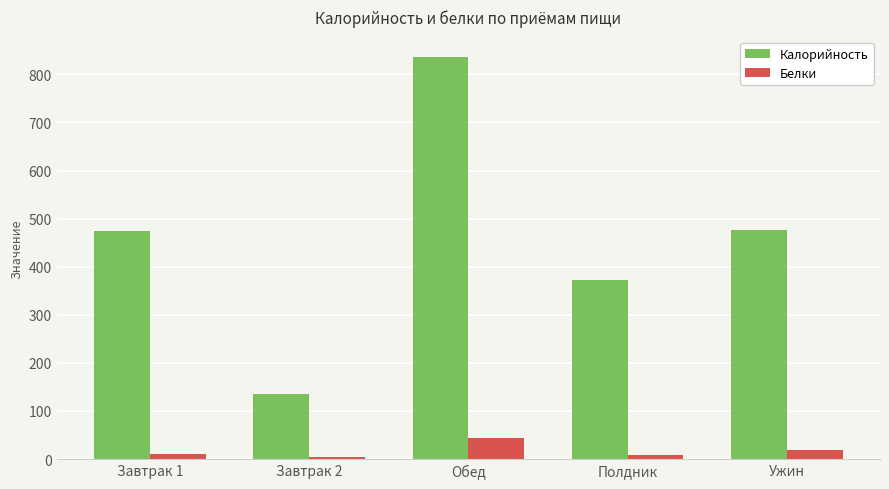

At how many categories does at least one series exceed 613?

1